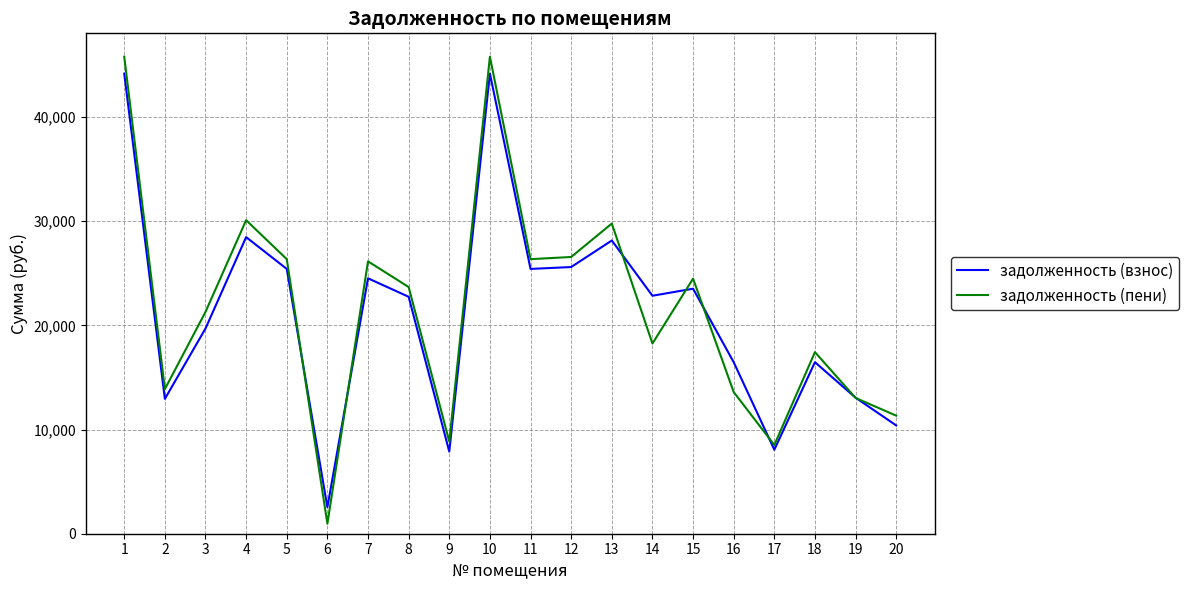

Between 1 and 11, which series saw the biggest shift?

задолженность (пени)